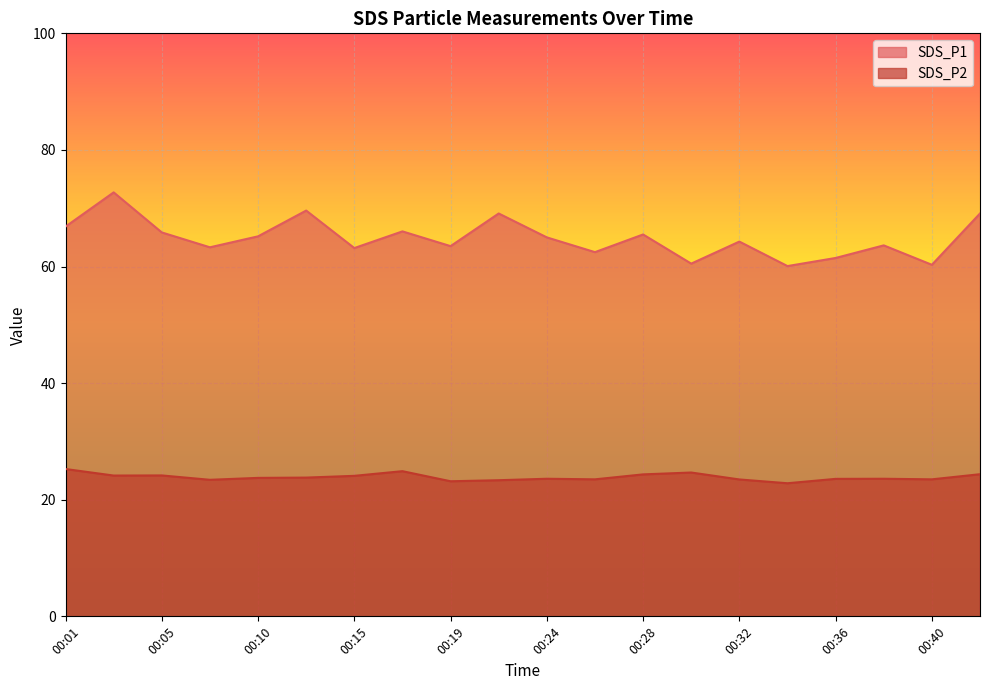

True or false: SDS_P2 and SDS_P1 cross at least once.

False